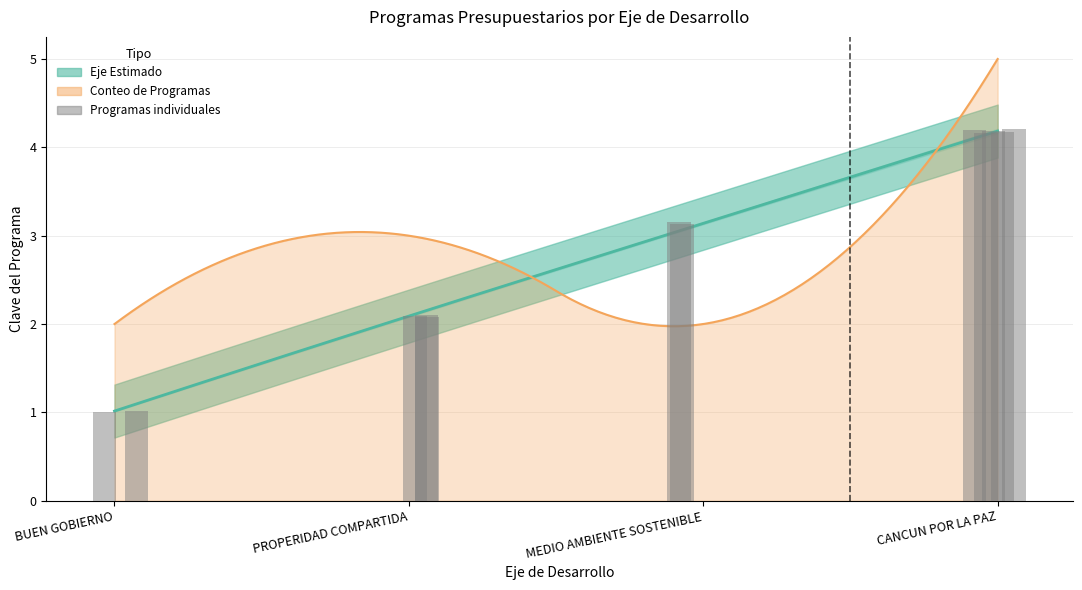

At which category does the chart reach its minimum across all series?

BUEN GOBIERNO